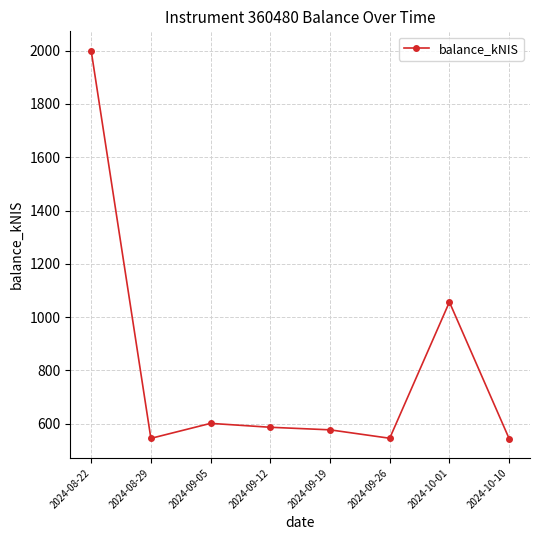

Between 2024-08-22 and 2024-09-19, which is larger?

2024-08-22